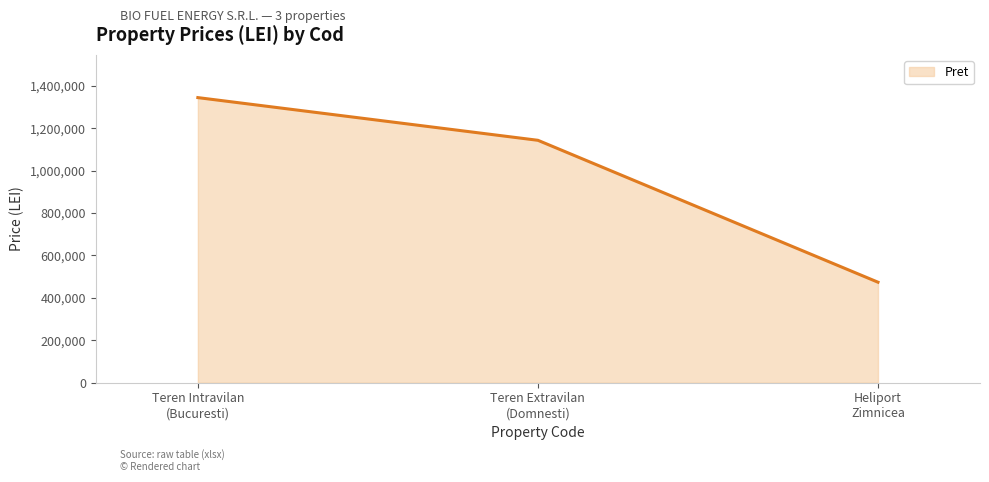

What is the sum of all values?

2960933.5